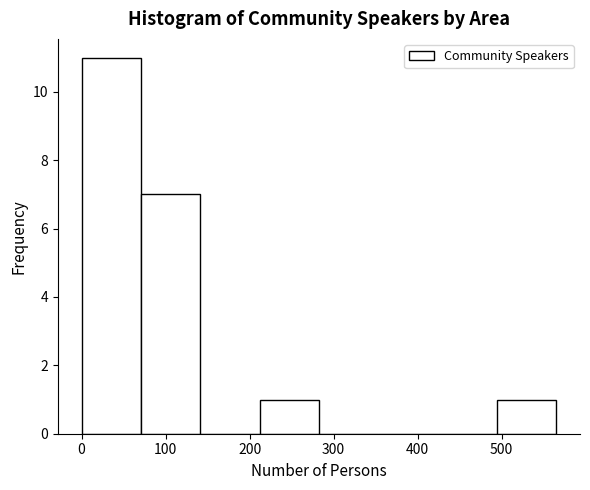

Reading left to right, list every bar in this chart as the range it spans on the x-axis followed by its height. Neither the bar edges nor the heights are printed on the chart, so give them approximately, as read against the axes.

0 to 70: 11
70 to 140: 7
140 to 210: 0
210 to 280: 1
280 to 350: 0
350 to 420: 0
420 to 490: 0
490 to 570: 1